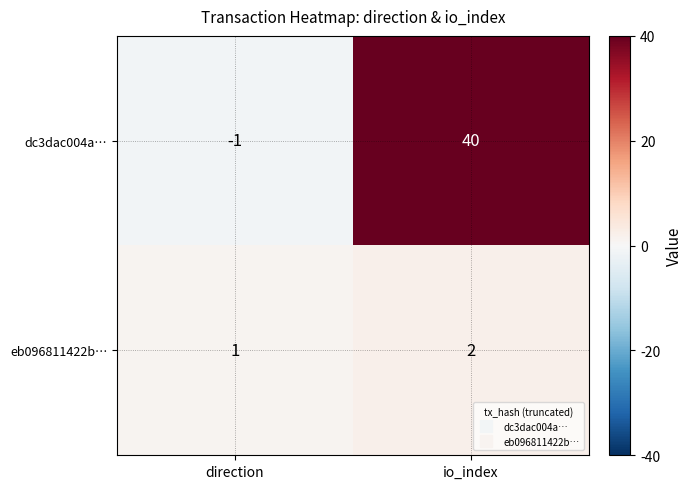

True or false: dc3dac004a… has a value of 0 at direction.

False